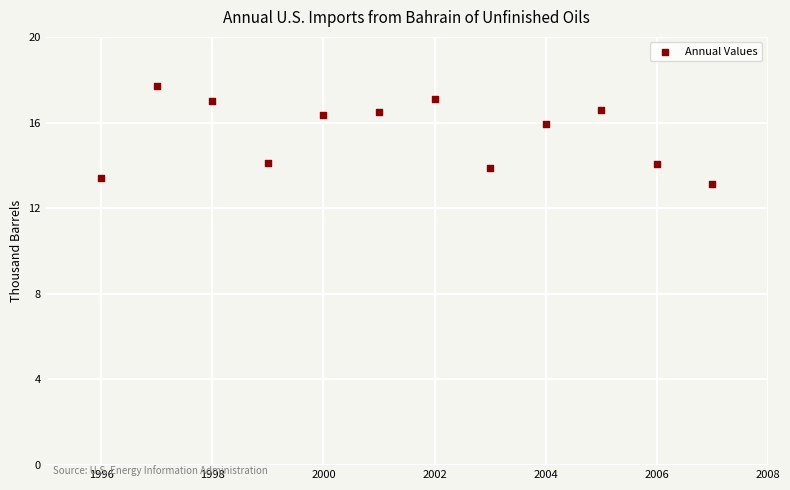

What is the average X value?

14.5